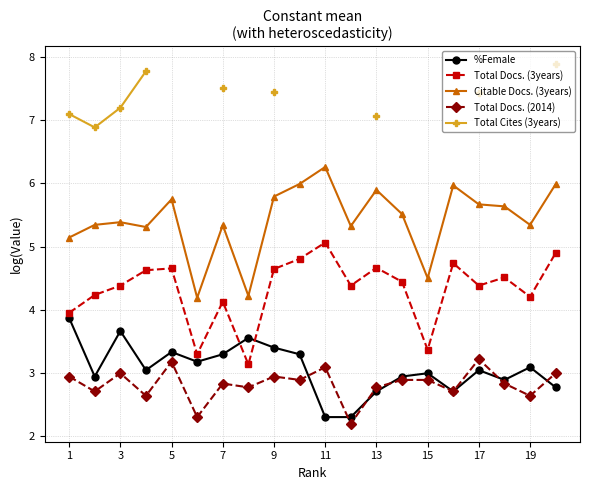

What is the difference between the maximum and minimum values in the Total Cites (3years) series?

1.0